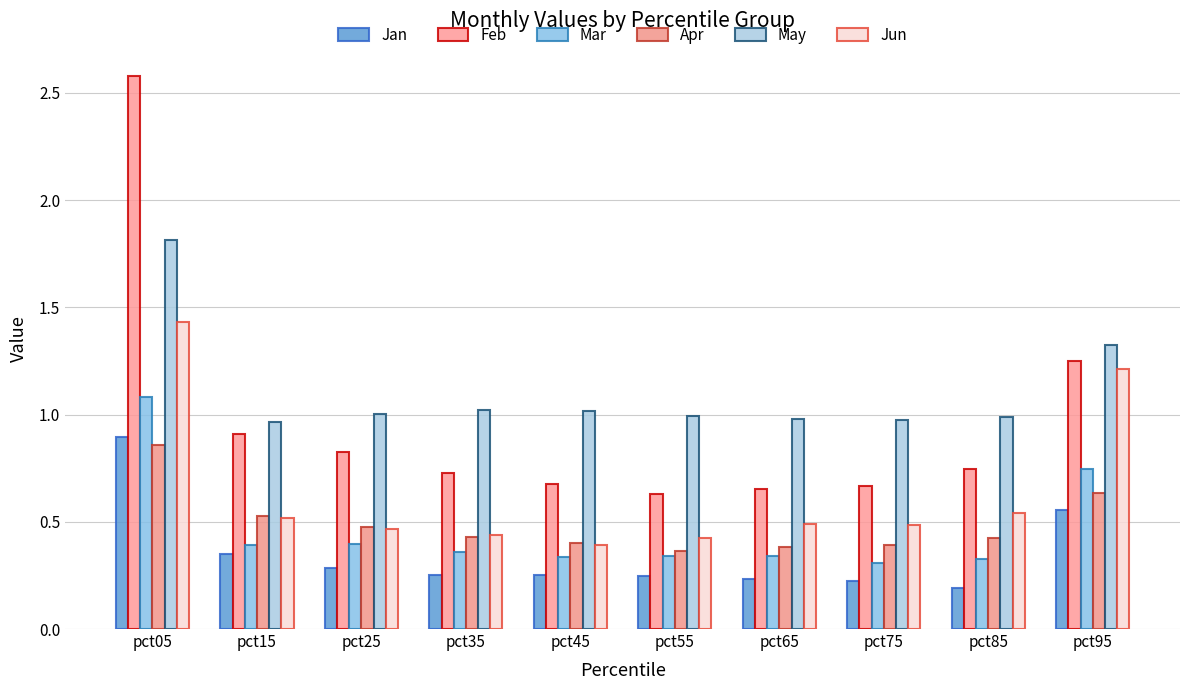

What is the value of the May bar at the 10th from the left?

1.3